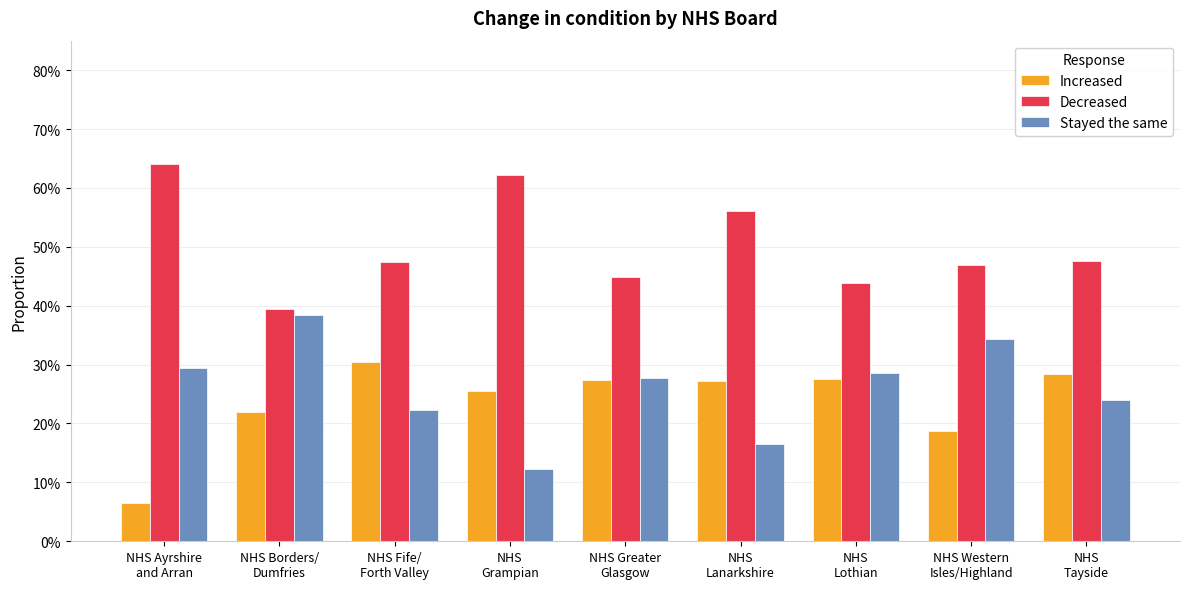

How many Stayed the same values are between 0 and 1?

9